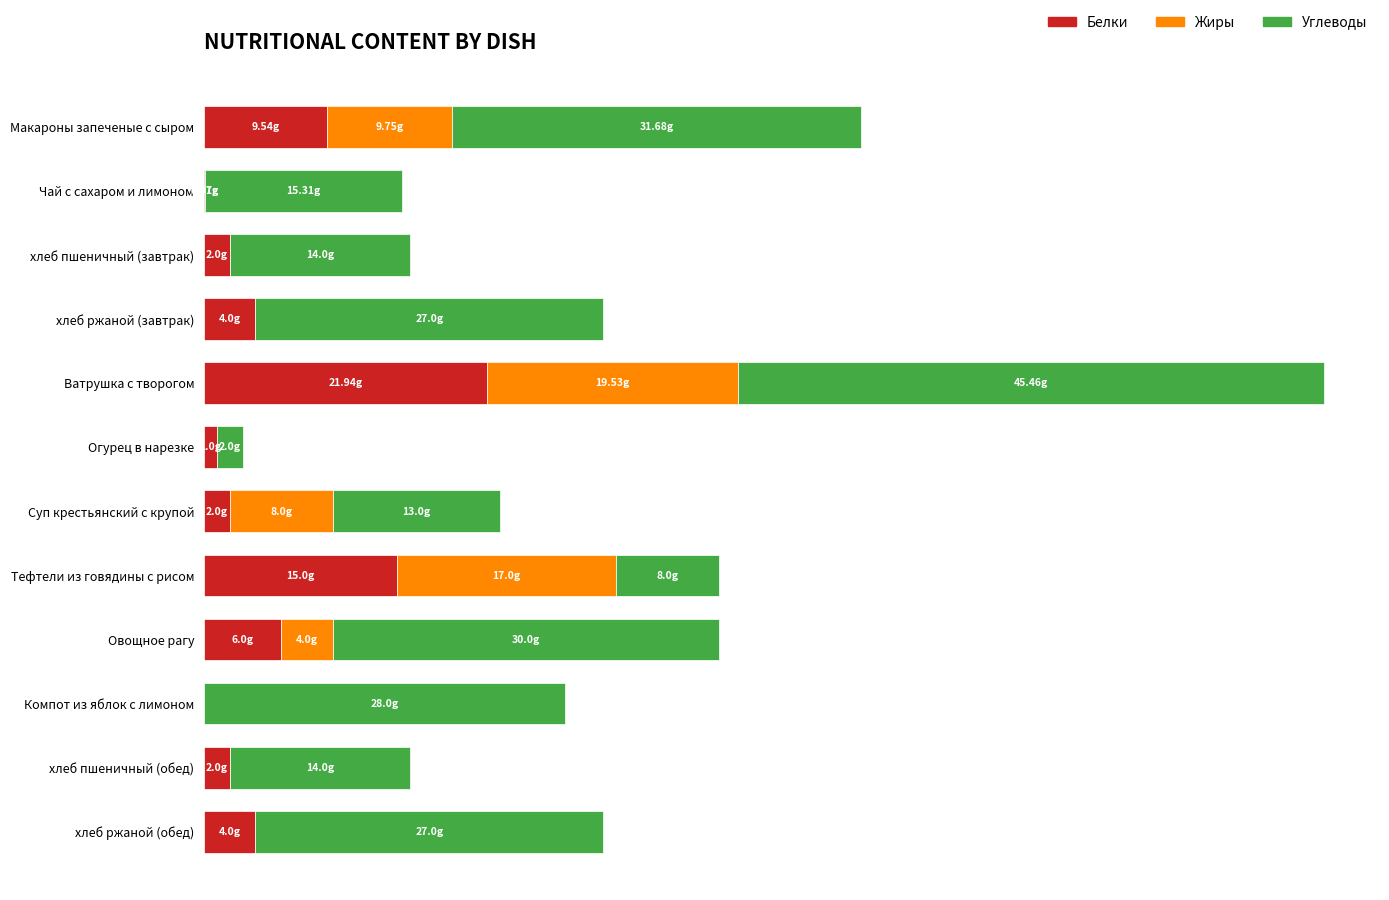

Reading left to right, list all the values displayed in this chart.

Белки: 9.5	0.1	2.0	4.0	21.9	1.0	2.0	15.0	6.0	0.0	2.0	4.0
Жиры: 9.8	0.0	0.0	0.0	19.5	0.0	8.0	17.0	4.0	0.0	0.0	0.0
Углеводы: 31.7	15.3	14.0	27.0	45.5	2.0	13.0	8.0	30.0	28.0	14.0	27.0